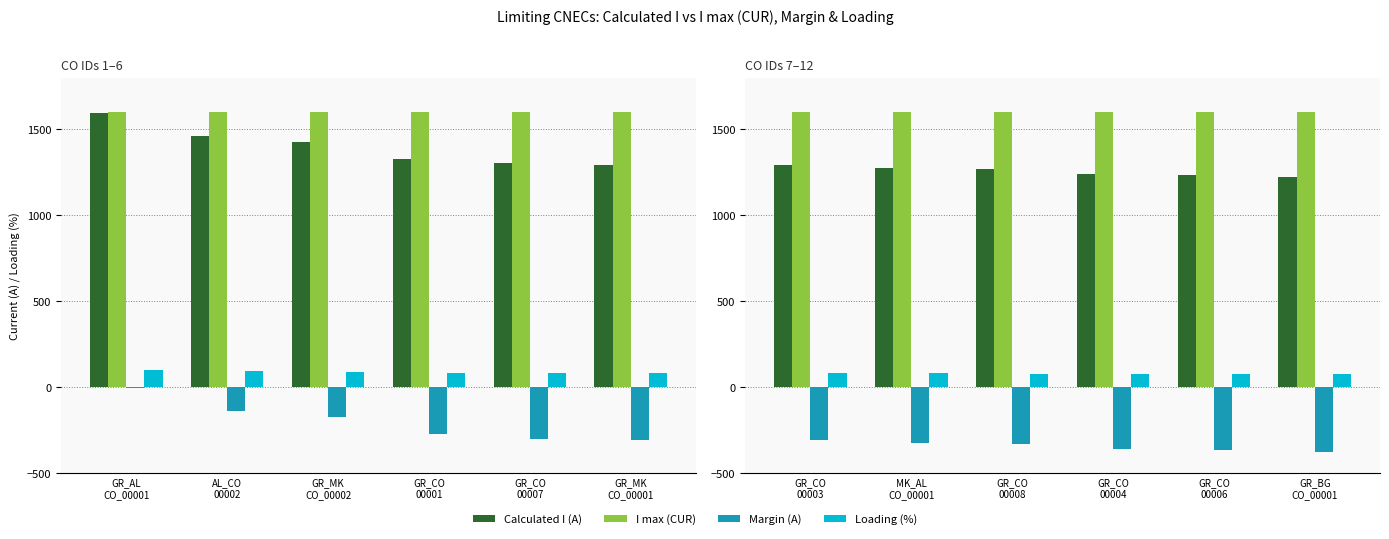

True or false: Loading (%) has a value of 34 at GR_CO 00004.

False